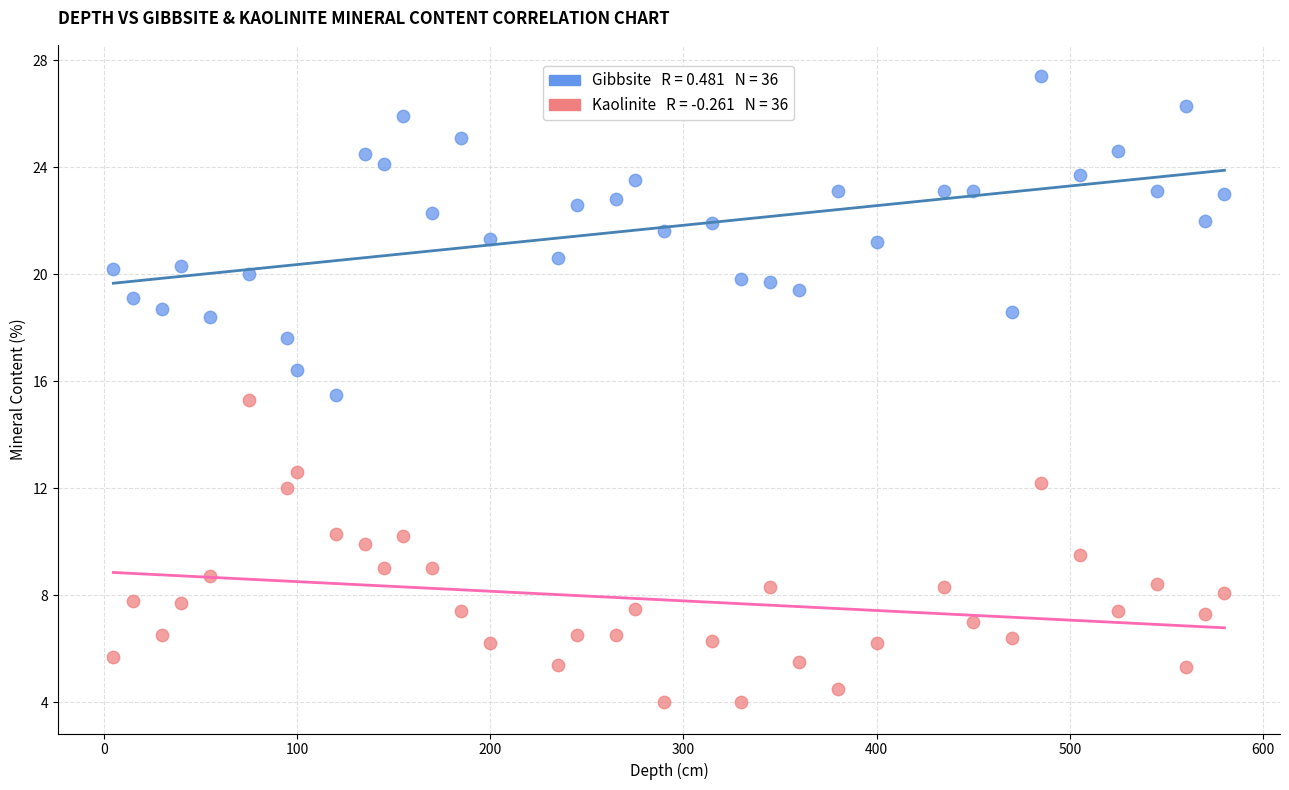

Across all data points, what is the range of Y values (max minus min)?

23.4